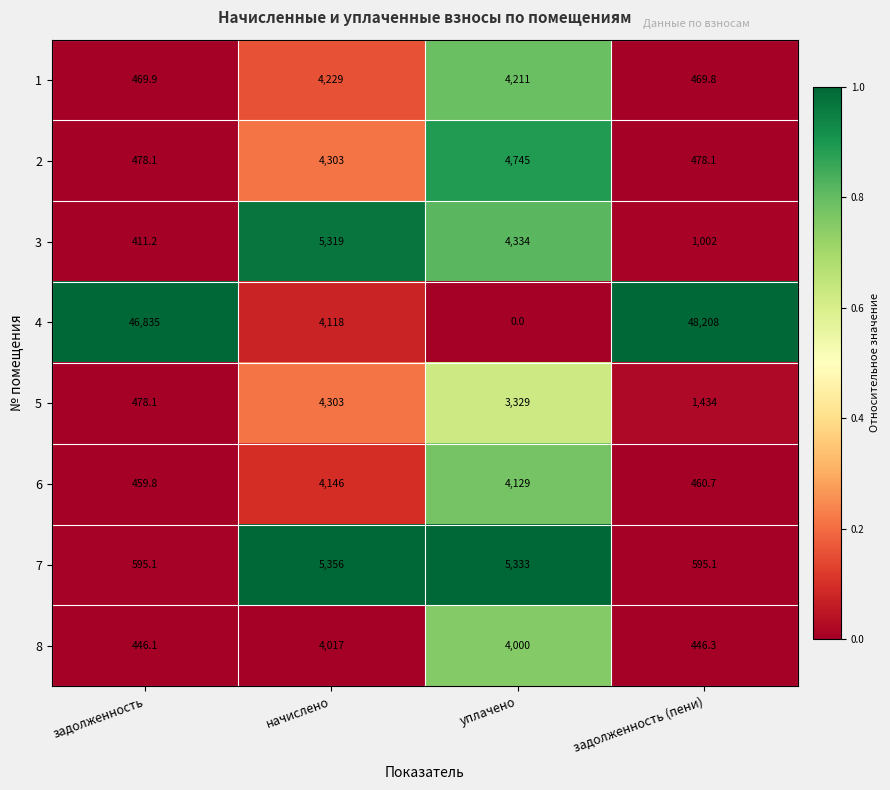

What is the minimum value for 6?

459.8